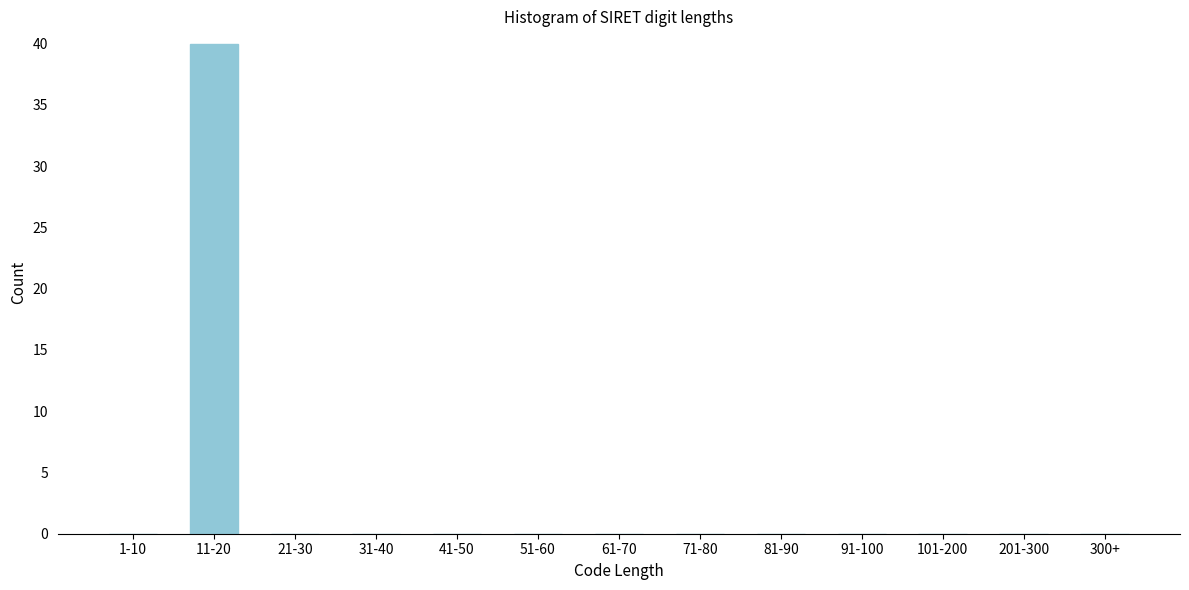

Reading left to right, what are all the values shown in this chart?

1-10=0	11-20=40	21-30=0	31-40=0	41-50=0	51-60=0	61-70=0	71-80=0	81-90=0	91-100=0	101-200=0	201-300=0	300+=0